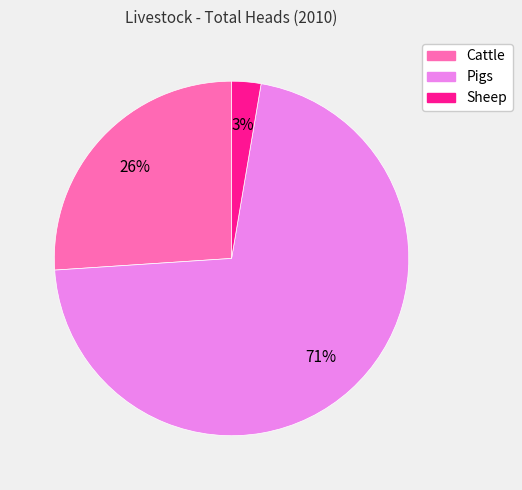

To the nearest percent, what percentage of the pie is Cattle?

26%